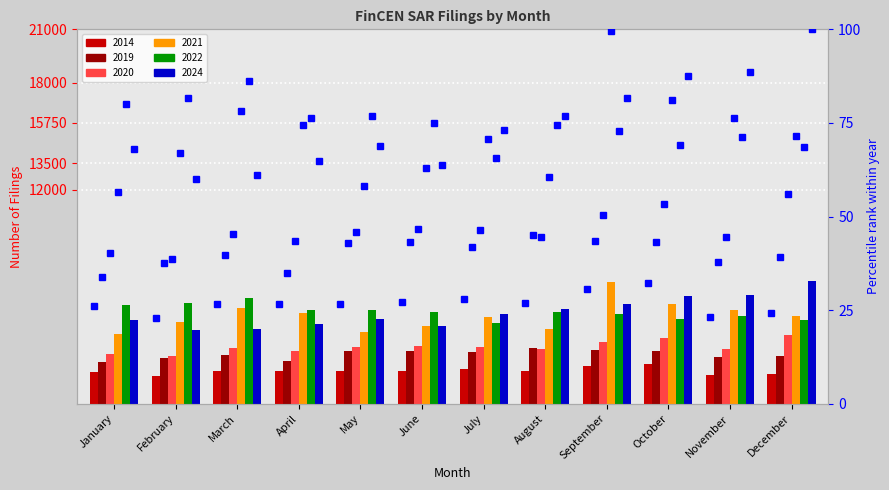

True or false: pct 2022 has a value of 81.7 at February.

True